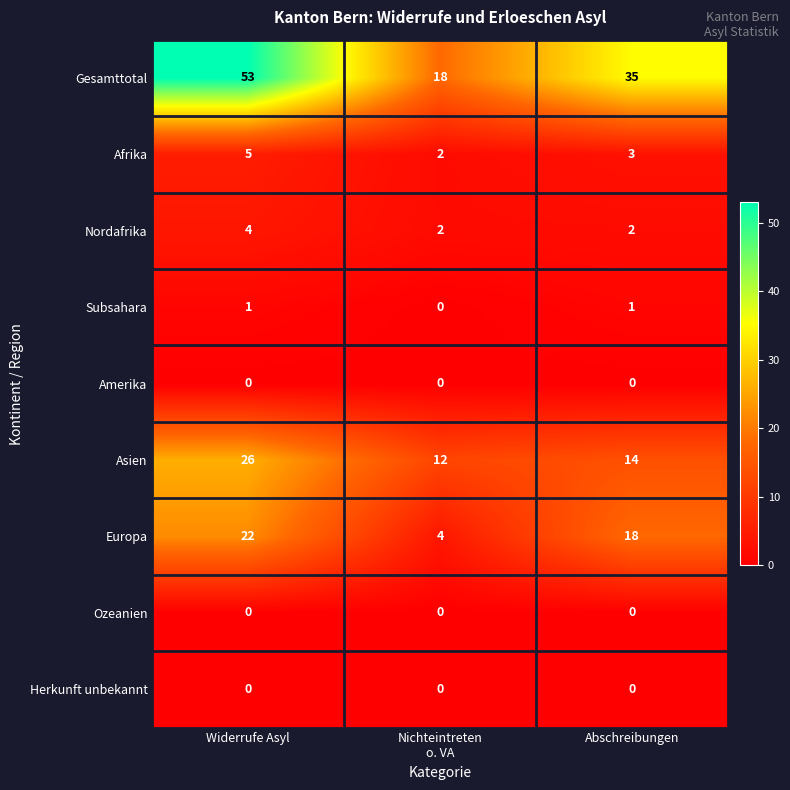

At which category is the sum across all series the highest?

Widerrufe Asyl